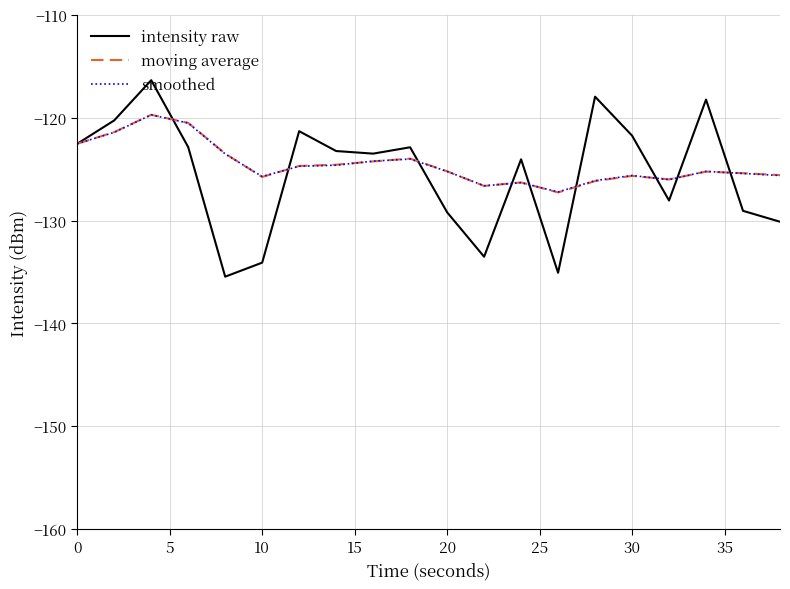

Which series ends up on top after the final intersection of smoothed and intensity raw?

smoothed